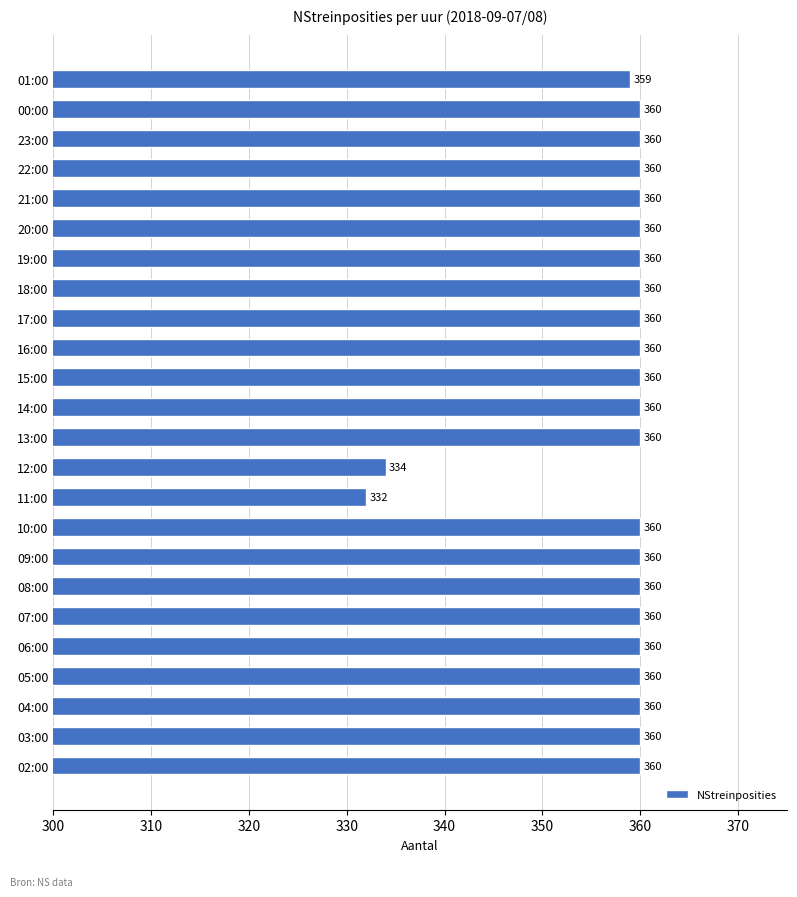

Reading bottom to top, what are all the values shown in this chart?

02:00=360	03:00=360	04:00=360	05:00=360	06:00=360	07:00=360	08:00=360	09:00=360	10:00=360	11:00=332	12:00=334	13:00=360	14:00=360	15:00=360	16:00=360	17:00=360	18:00=360	19:00=360	20:00=360	21:00=360	22:00=360	23:00=360	00:00=360	01:00=359